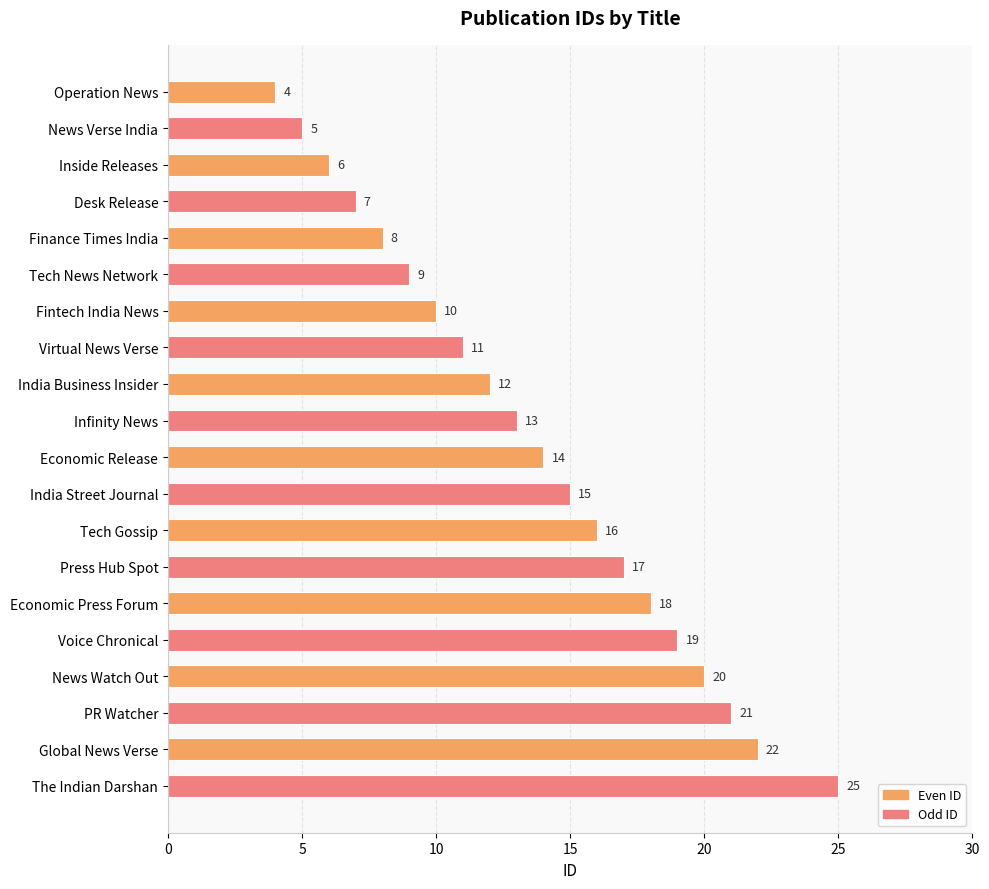

The Odd ID series shows 18 at Fintech India News. True or false?

False